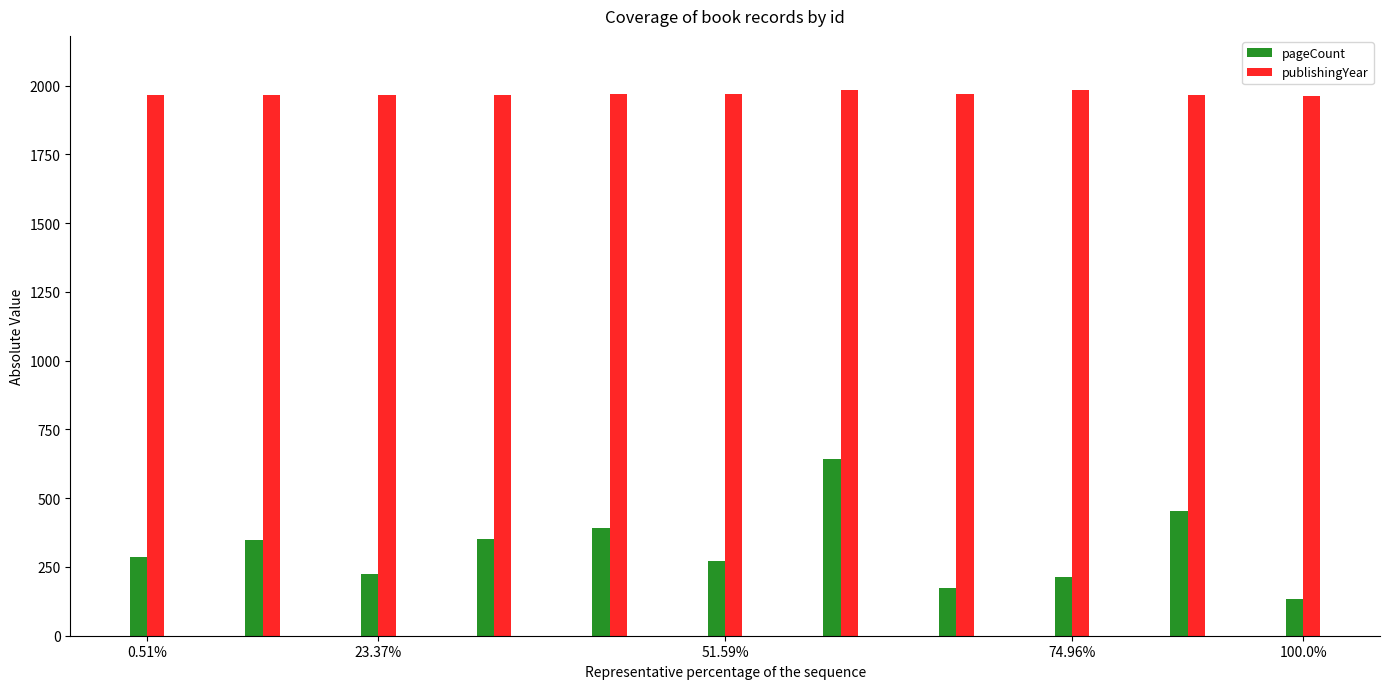

Which series has the widest spread of values?

pageCount